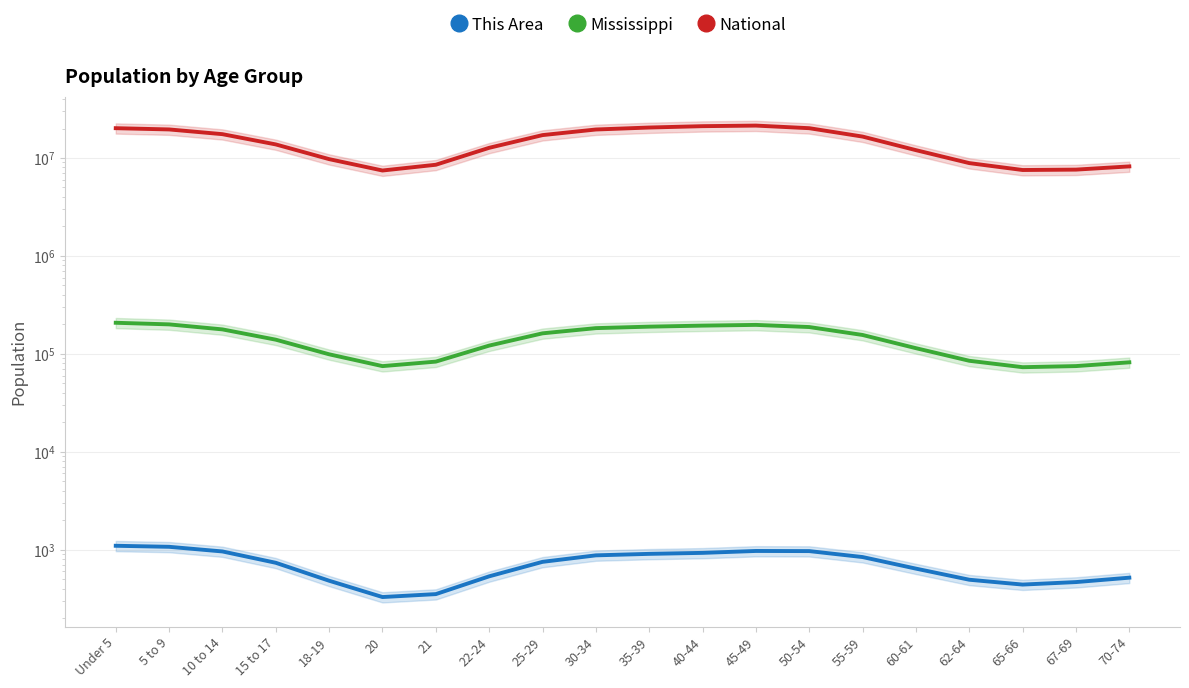

What position from the right is 35-39?

10